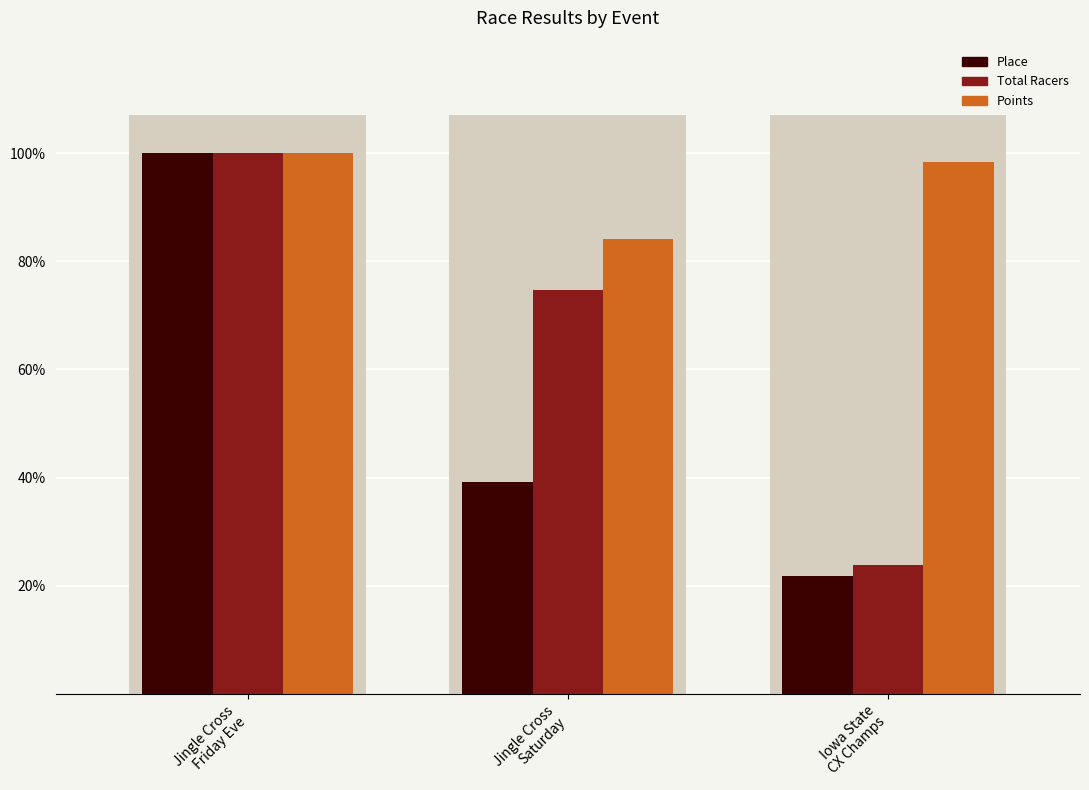

Reading left to right, what are all the values shown in this chart?

Place: Jingle Cross
Friday Eve=100.0	Jingle Cross
Saturday=39.1	Iowa State
CX Champs=21.7
Total Racers: Jingle Cross
Friday Eve=100.0	Jingle Cross
Saturday=74.6	Iowa State
CX Champs=23.9
Points: Jingle Cross
Friday Eve=100.0	Jingle Cross
Saturday=84.2	Iowa State
CX Champs=98.3